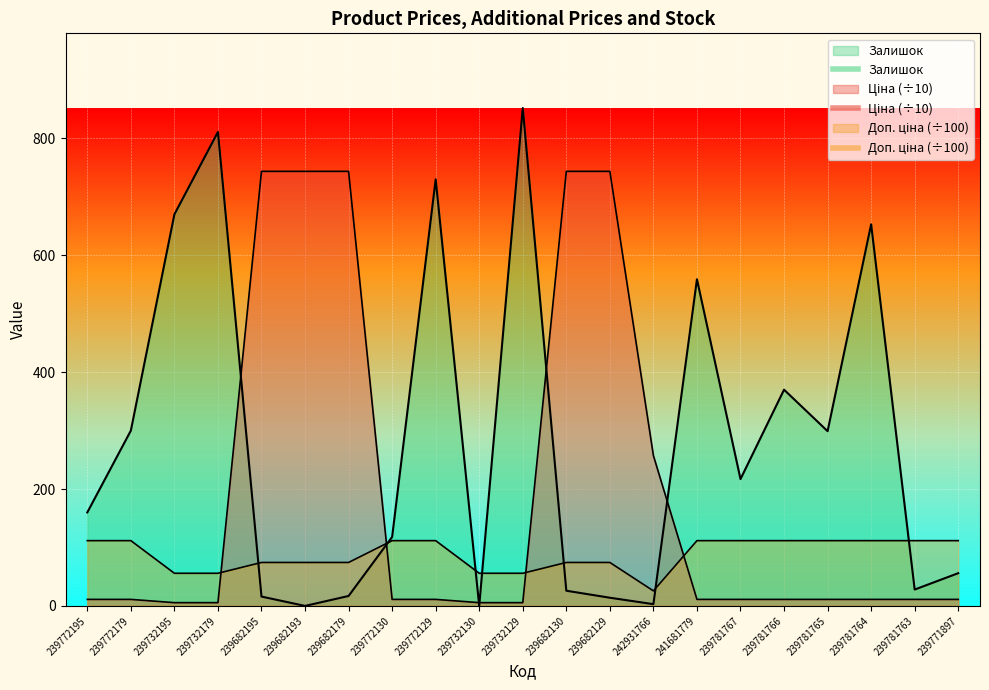

At which label does Залишок first exceed 160?

239772179